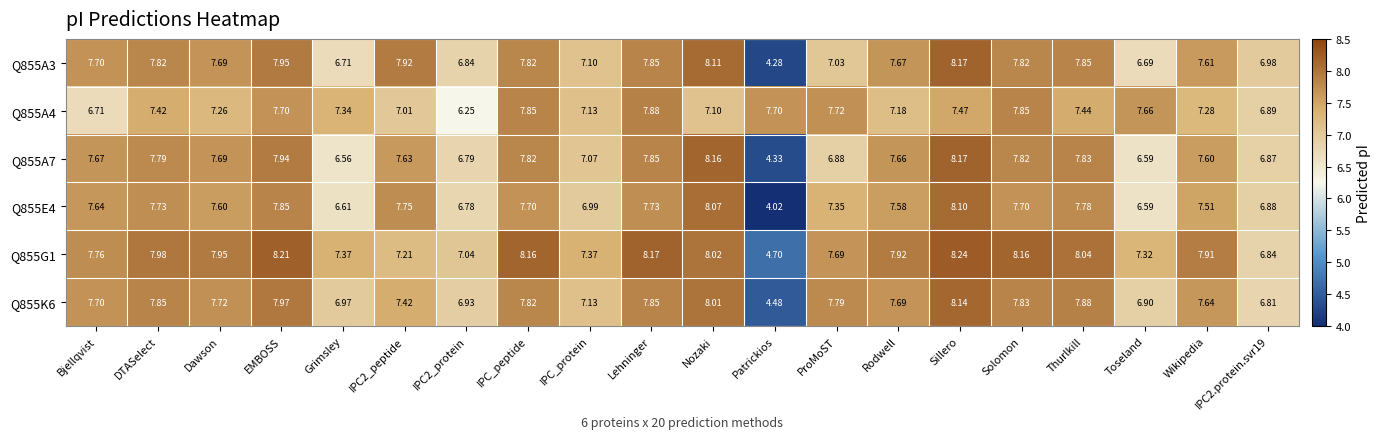

Is the value of Q855K6 at IPC2_protein greater than the value of Q855A3 at Dawson?

No